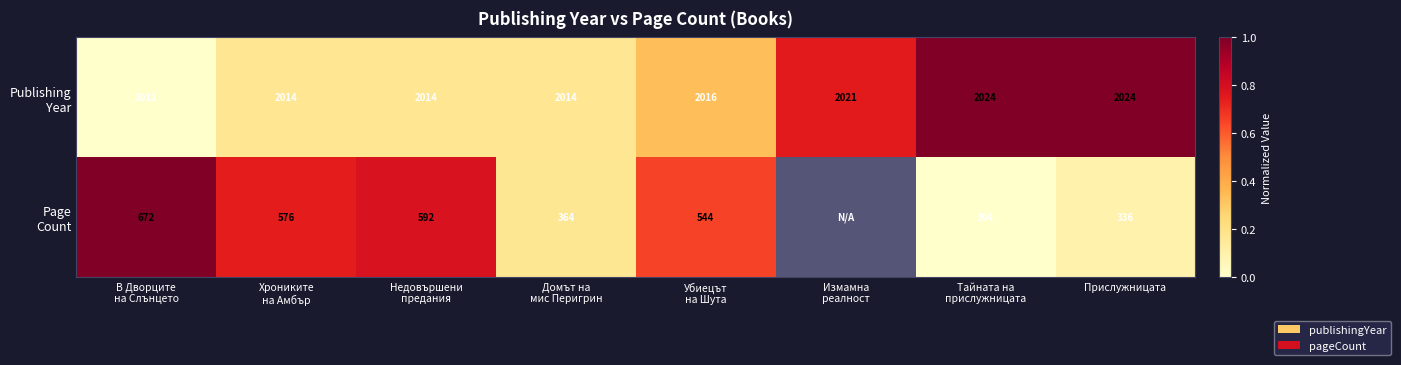

What value does the Page Count series have at В Дворците на Слънцето?

1.0